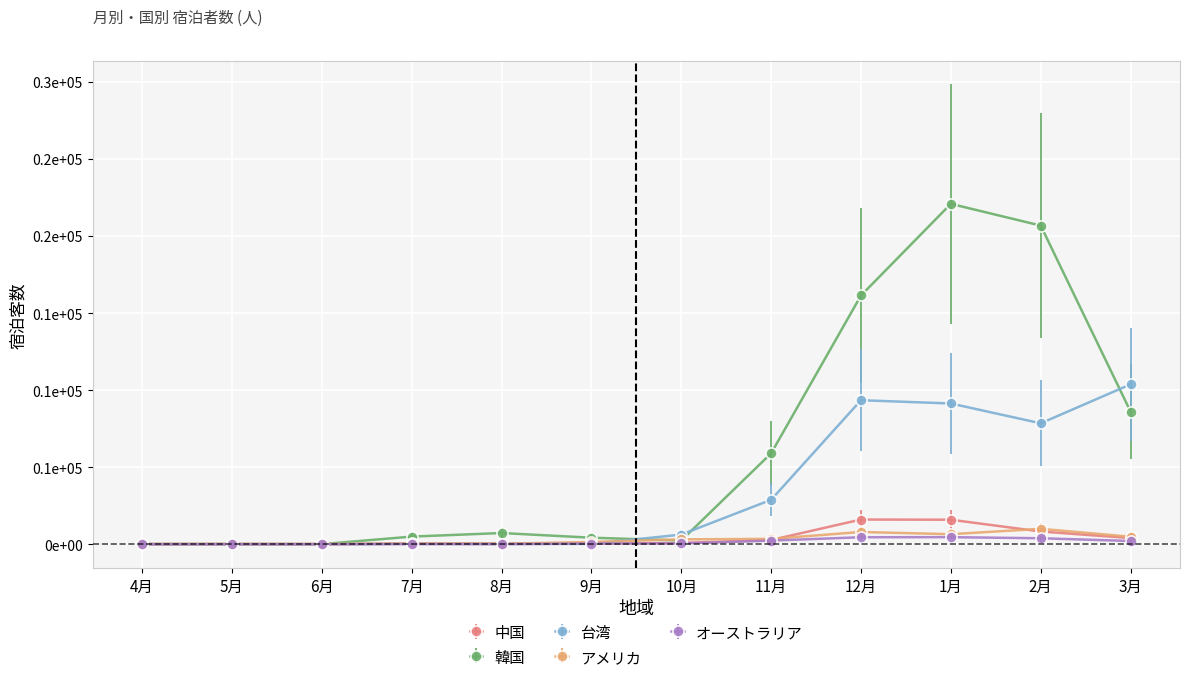

Which series changed the most between 4月 and 12月?

韓国